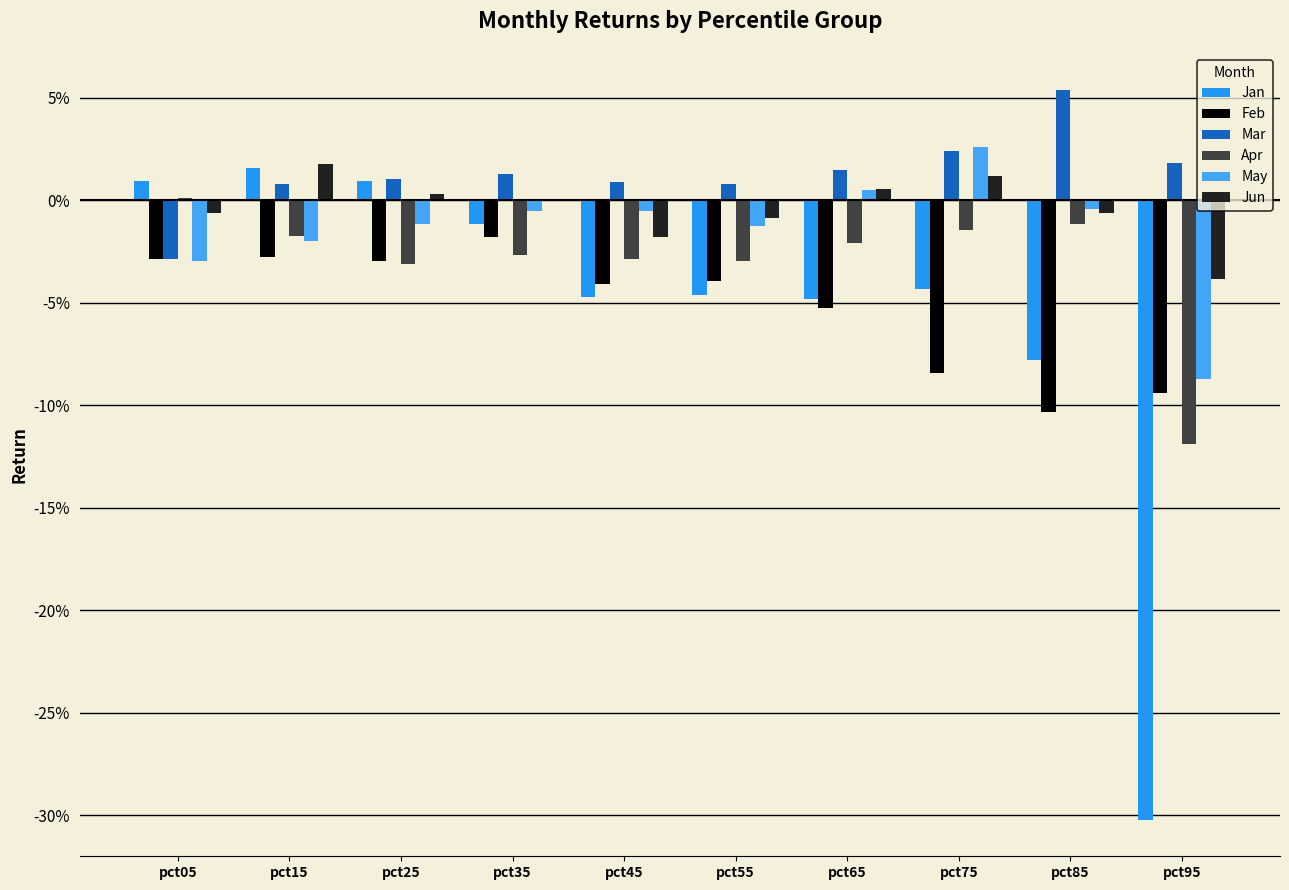

Rank the categories by May value from lowest to highest.

pct95, pct05, pct15, pct55, pct25, pct45, pct35, pct85, pct65, pct75